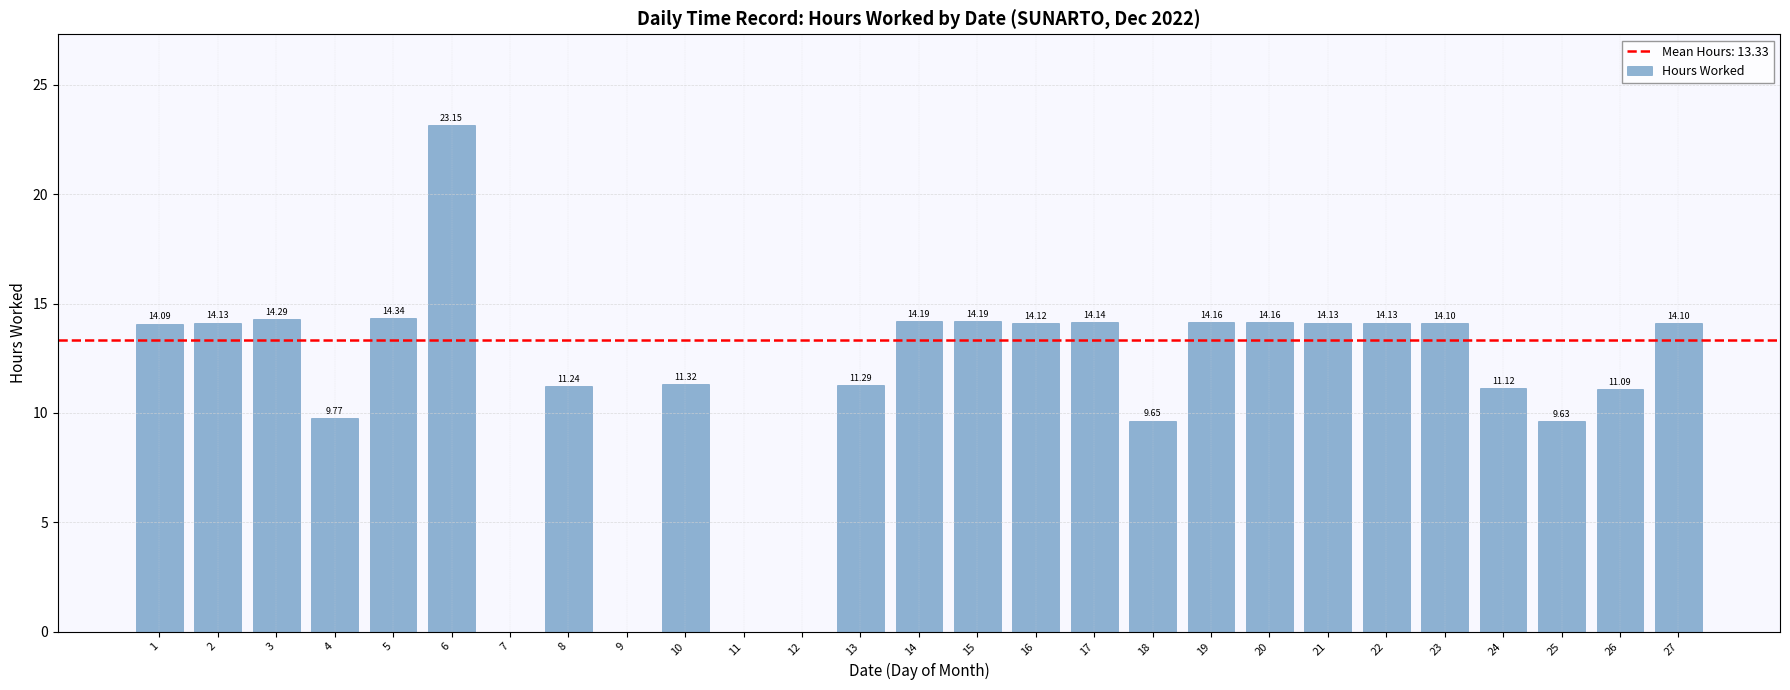

What is the sum of the values at 2 and 6?

37.3